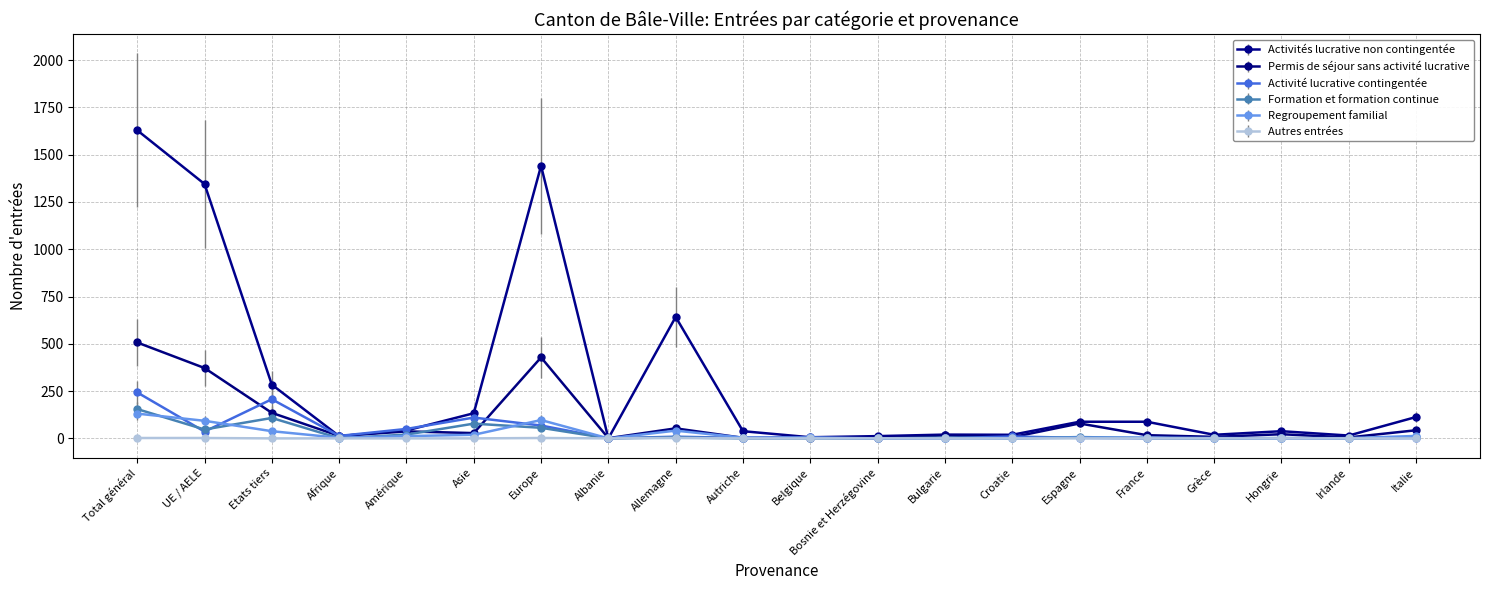

What is the average value of the Activités lucrative non contingentée series?

299